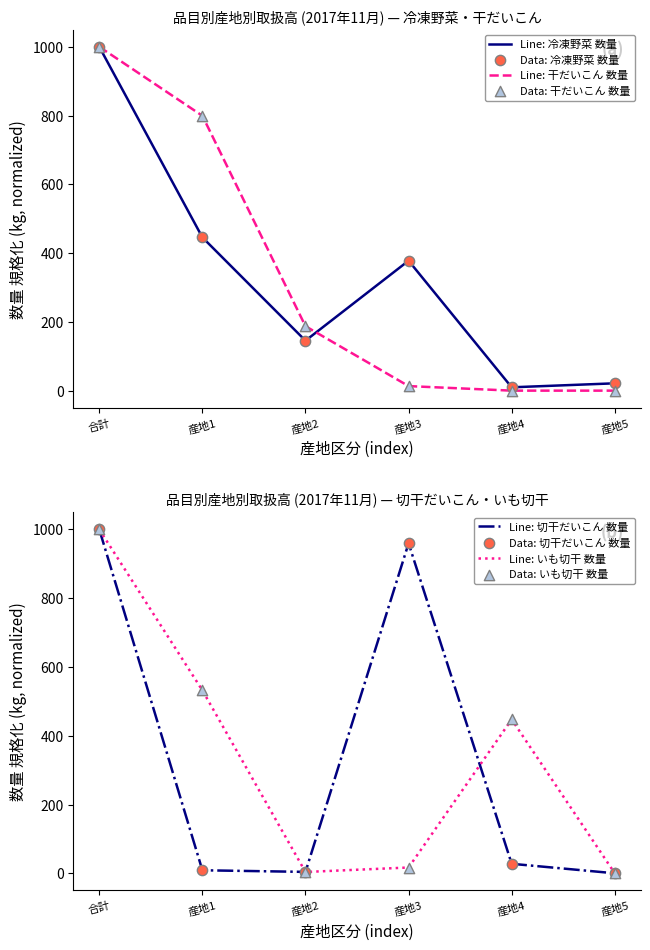

At which category is the sum across all series the highest?

合計